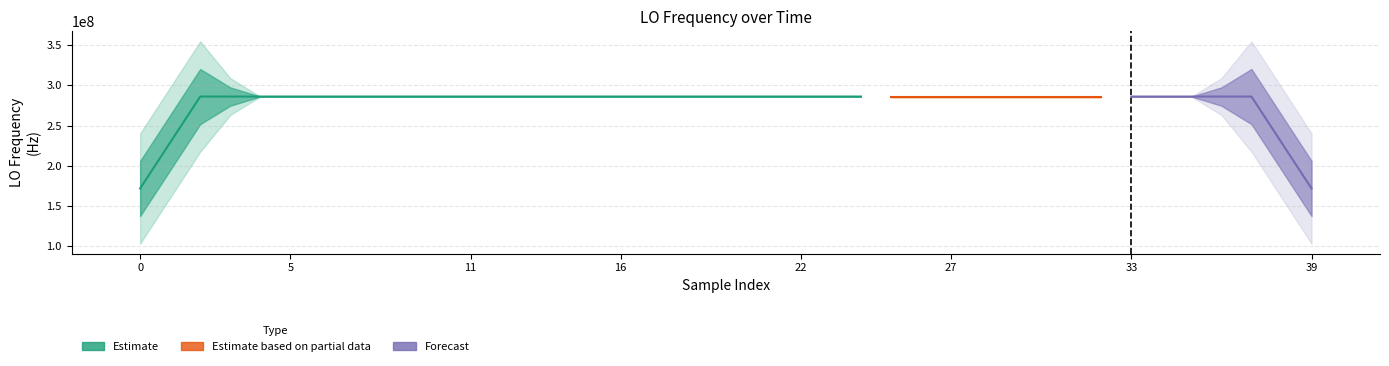

Are the bars grouped side by side (vs. stacked)?

No